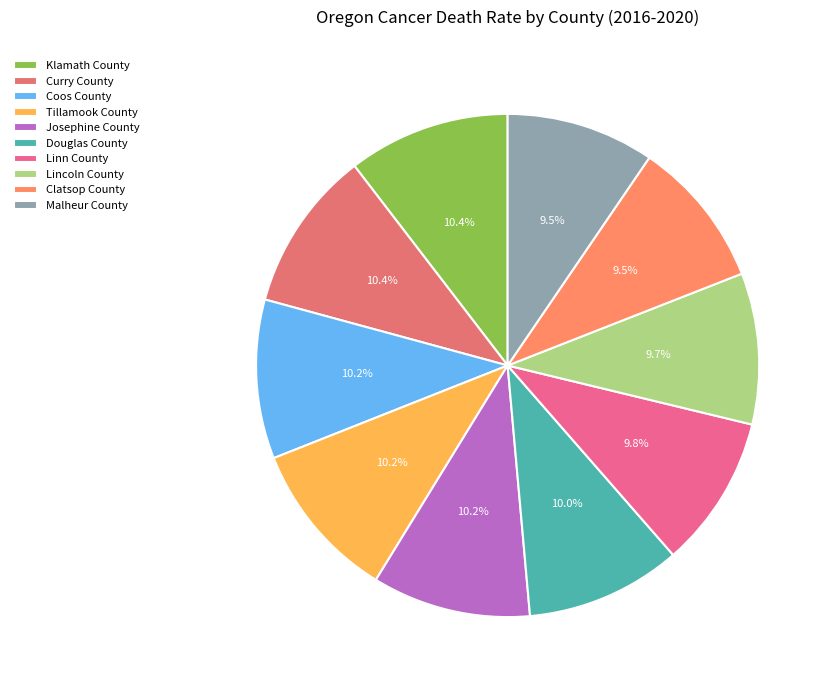

Rank the categories by value from lowest to highest.

Malheur County, Clatsop County, Lincoln County, Linn County, Douglas County, Josephine County, Coos County, Tillamook County, Curry County, Klamath County